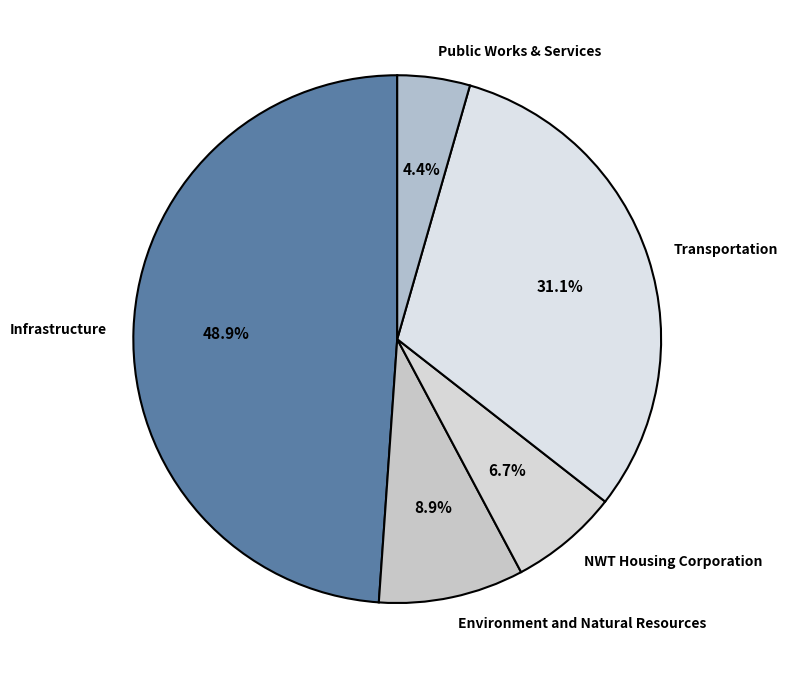

Is it true that Transportation is 31% of the pie?

True